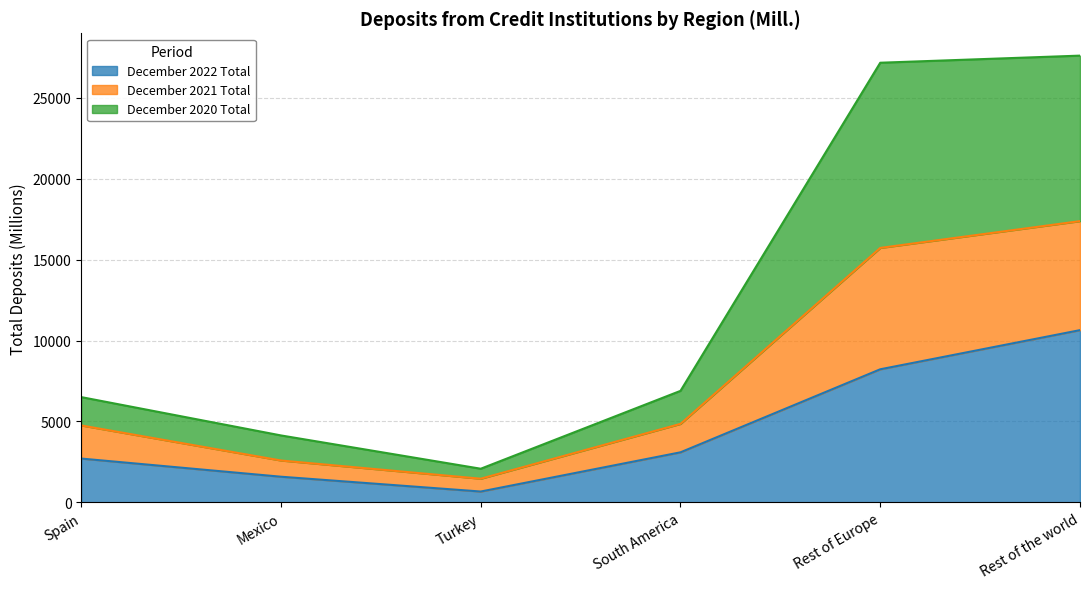

The December 2022 Total series shows 1587 at Mexico. True or false?

True